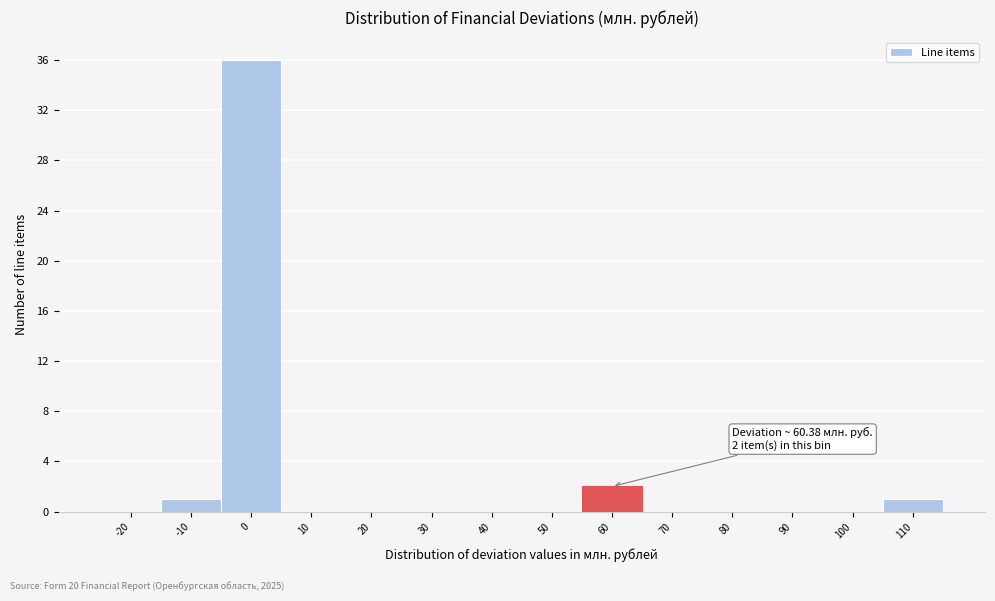

Reading left to right, extract all data points from this chart.

-20=0	-10=1	0=36	10=0	20=0	30=0	40=0	50=0	60=2	70=0	80=0	90=0	100=0	110=1